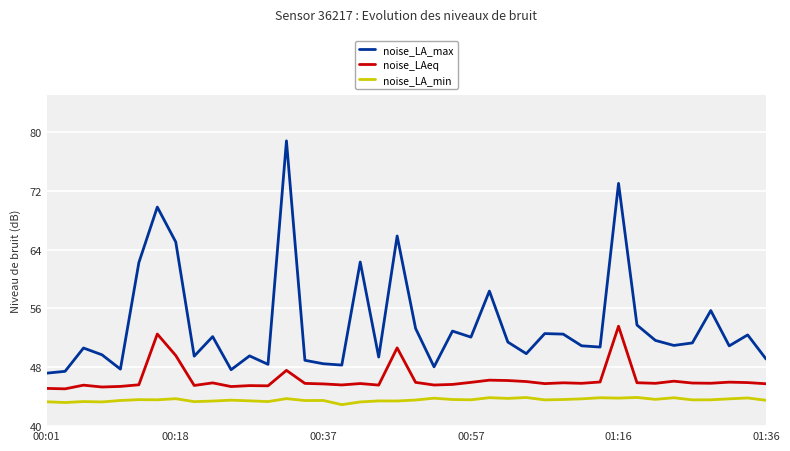

Rank the series by their average value, from highest to lowest.

noise_LA_max, noise_LAeq, noise_LA_min